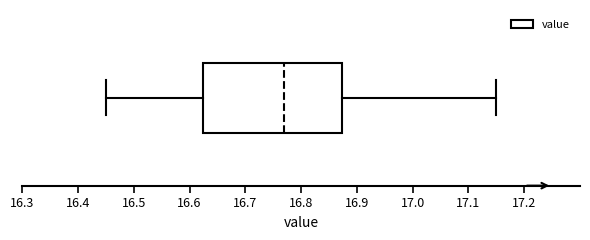

Where is the right edge of the box on the x-axis? The values are not printed on the chart, so give them approximately, as read against the axis.

16.87